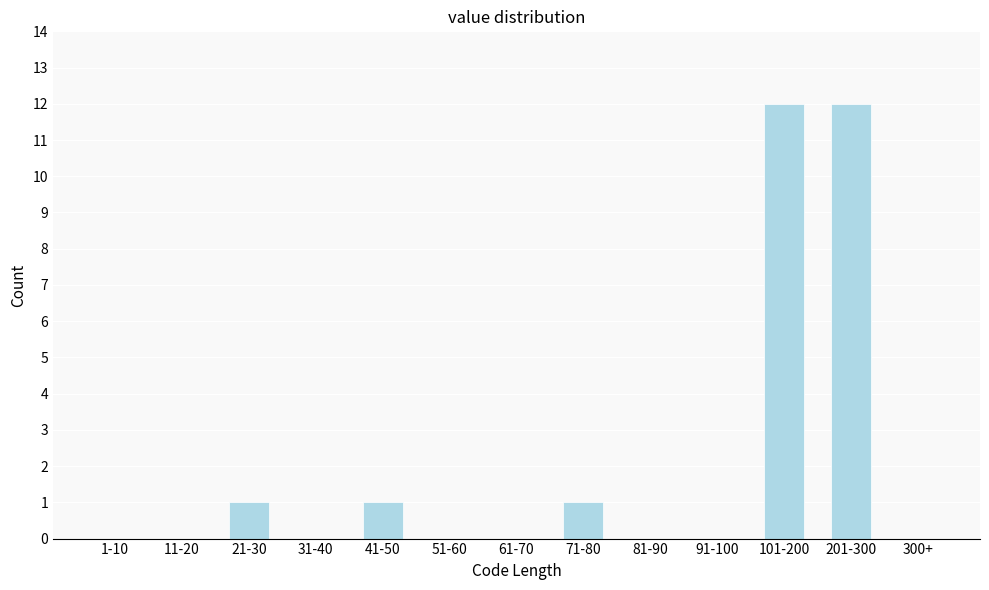

Reading right to left, transcribe all the data shown in this chart.

300+=0	201-300=12	101-200=12	91-100=0	81-90=0	71-80=1	61-70=0	51-60=0	41-50=1	31-40=0	21-30=1	11-20=0	1-10=0